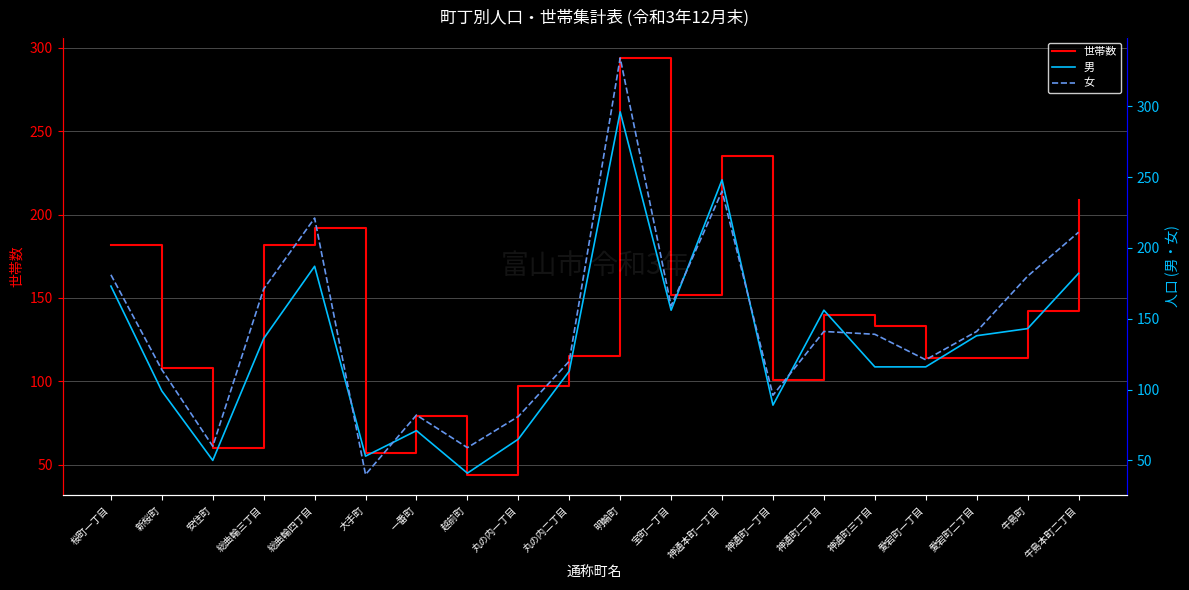

What position from the left is 新桜町?

2